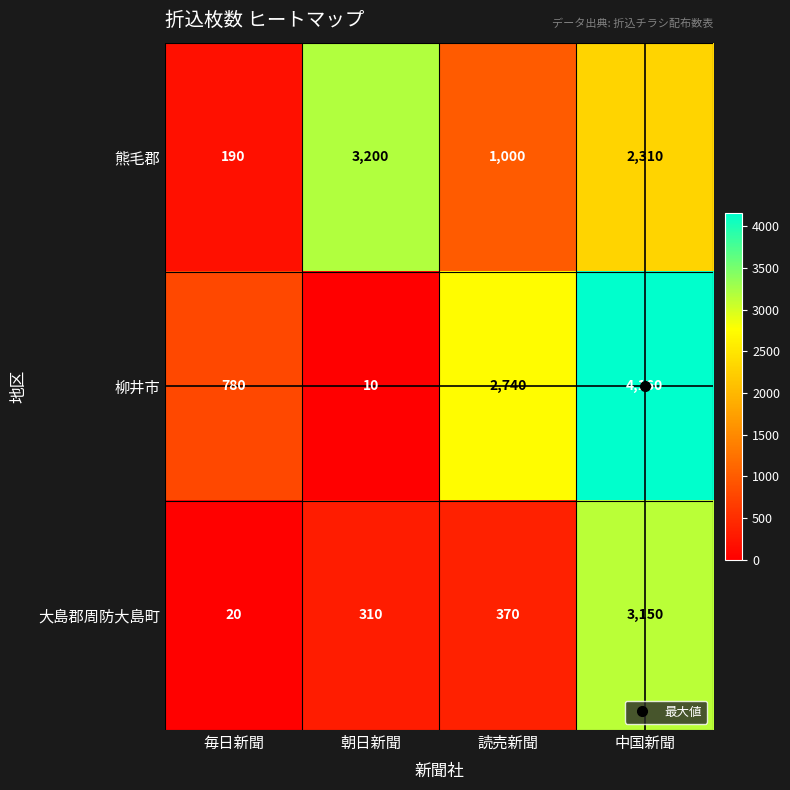

Is it true that 柳井市 equals 780 at 毎日新聞?

True